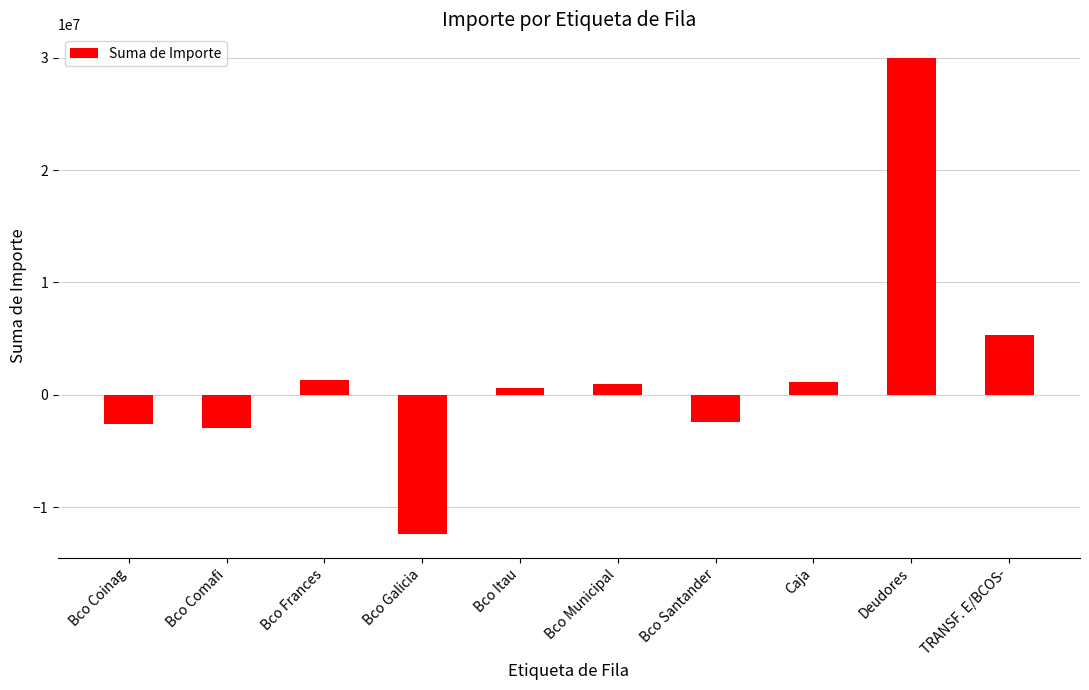

What position from the right is Caja?

3